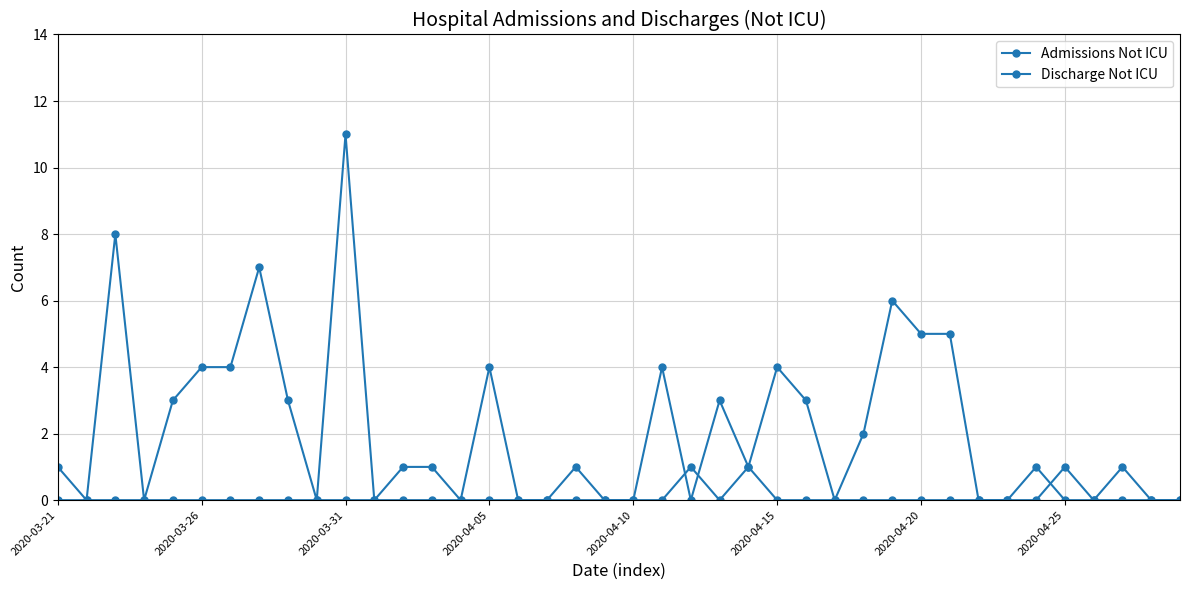

Between which two adjacent categories do Discharge Not ICU and Admissions Not ICU first intersect?

21 and 22